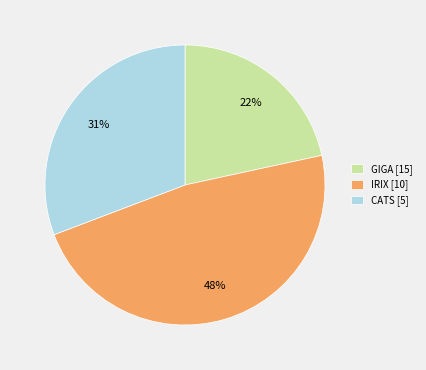

The CATS [5] slice represents 16% of the pie. True or false?

False